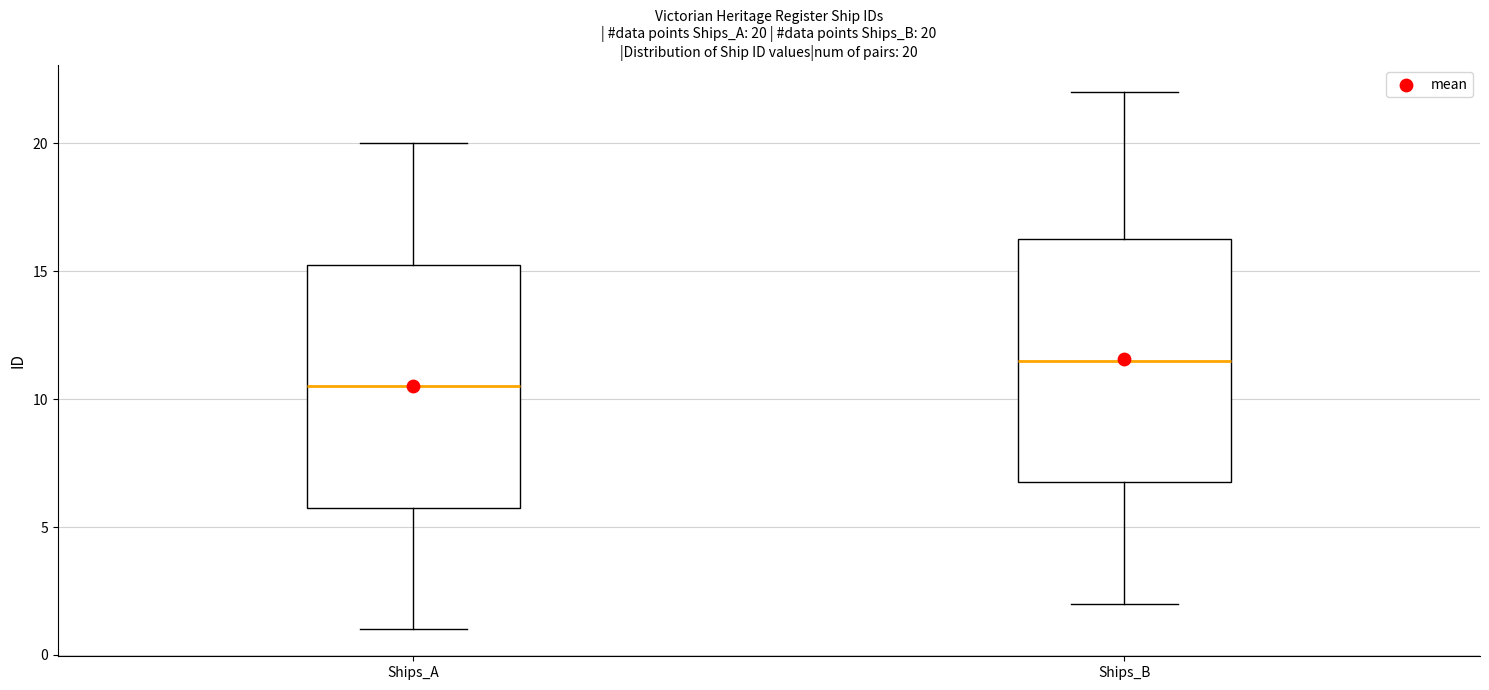

Which box has the lowest median line?

Ships_A